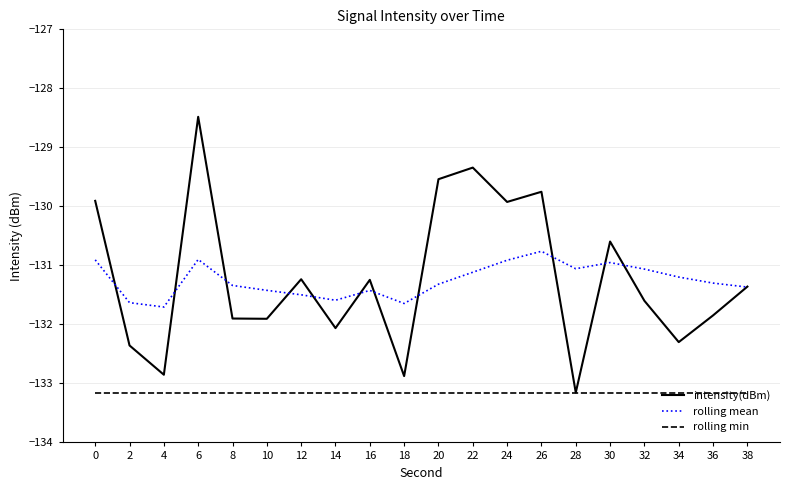

Where do intensity(dBm) and rolling mean first cross each other?

0 and 2